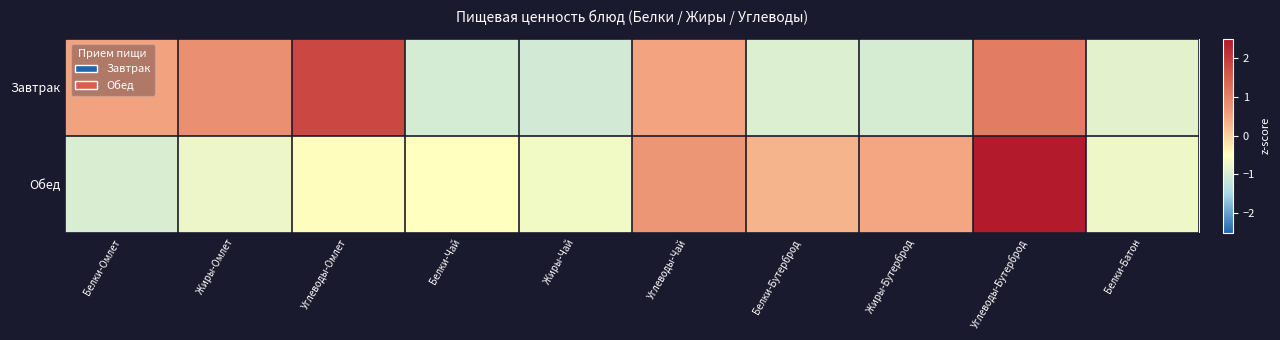

Which series has the widest spread of values?

Обед